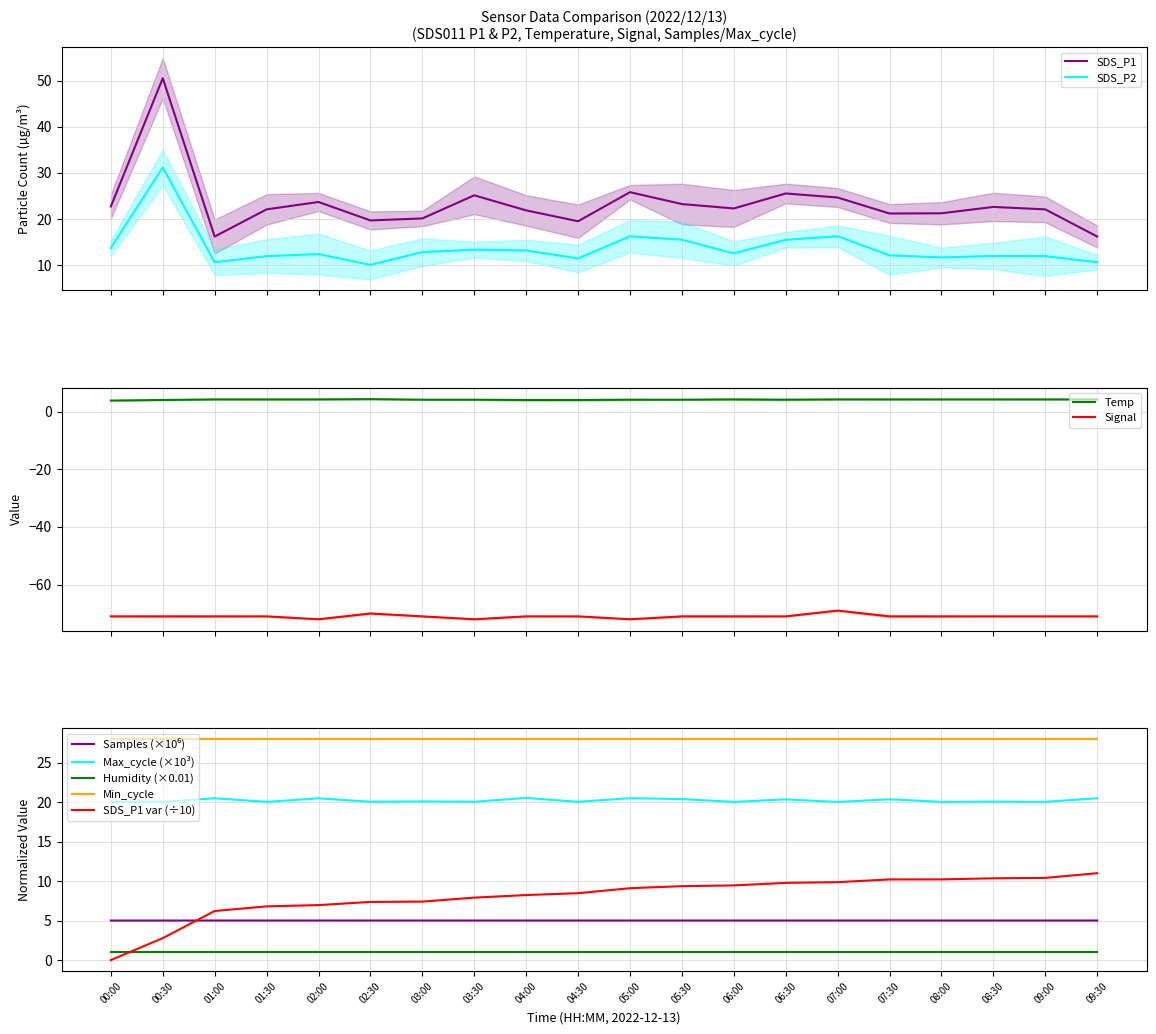

At which category does Signal reach its first local peak?

02:30